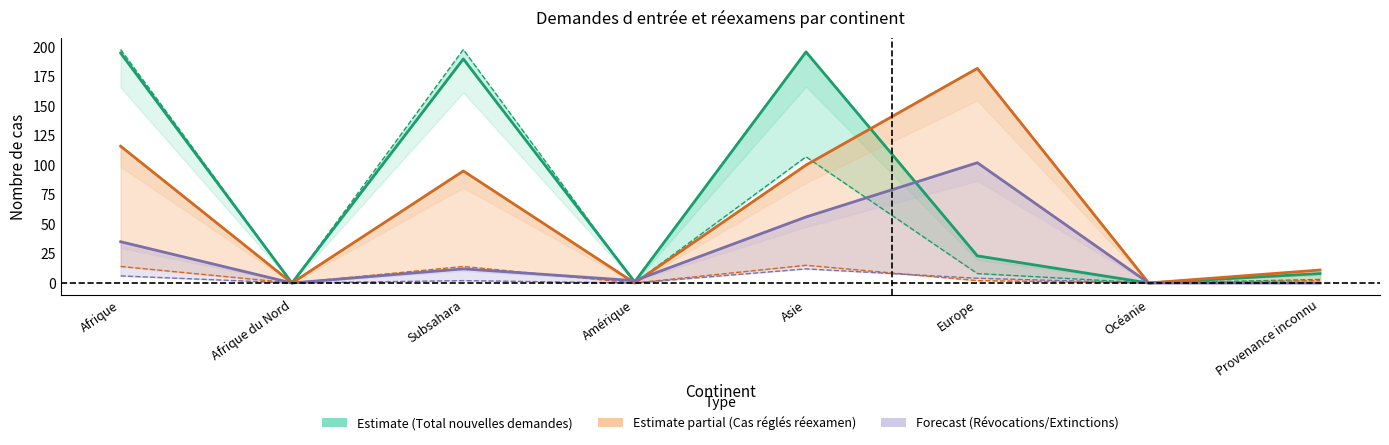

How many interior local valleys does the Règlements réexamen series have?

3